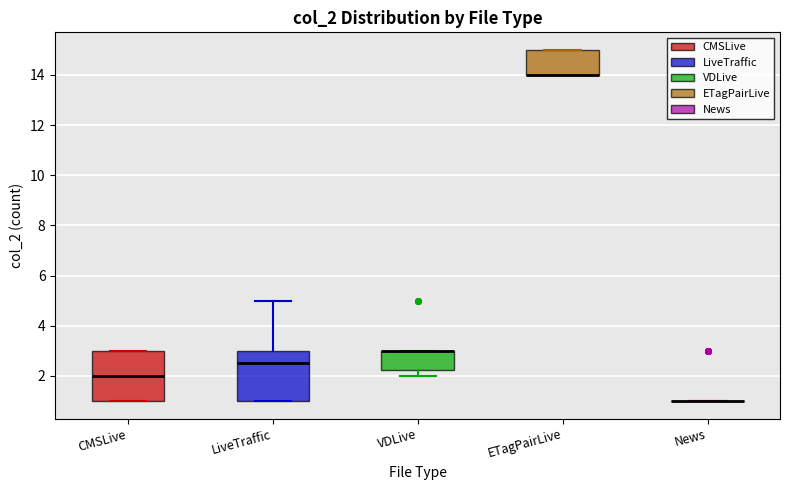

Reading left to right, read every box against the y-axis: the position of its median line, the range the box covers, and the ends of its whiskers. The values are not printed on the chart, so give them approximately, as read against the axis.

CMSLive: median 2.0, box 1.0 to 3.0, whiskers 1.0 to 3.0
LiveTraffic: median 2.6, box 1.0 to 3.0, whiskers 1.0 to 5.0
VDLive: median 3.0 (drawn on the box's upper edge), box 2.2 to 3.0, whiskers 2.0 to 3.0
ETagPairLive: median 14.0 (drawn on the box's lower edge), box 14.0 to 15.0, whiskers 14.0 to 15.0
News: box collapsed to a line at 1.0, whiskers 1.0 to 1.0